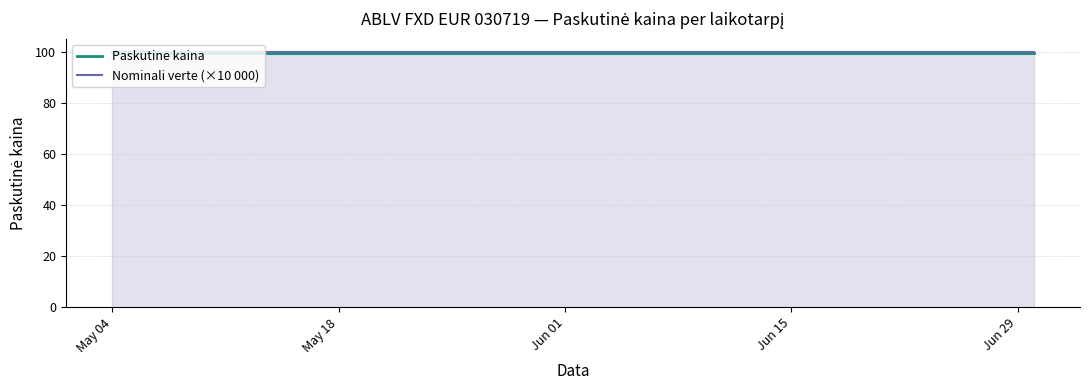

True or false: Nominali verte (×10 000) has more than 1 interior local peaks.

False